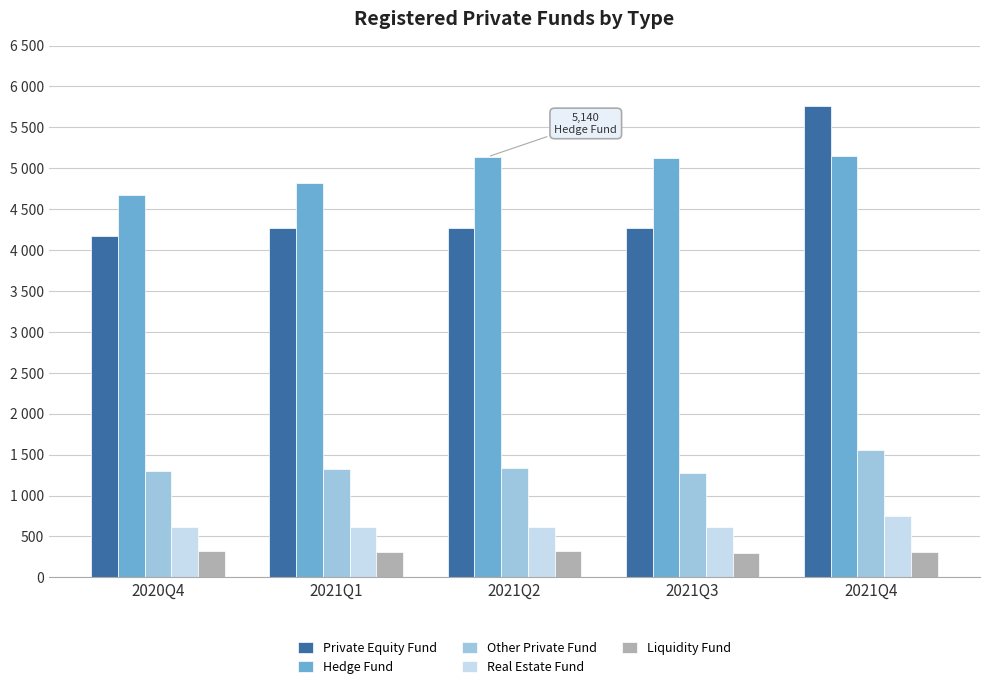

What are all the series names shown in the legend?

Private Equity Fund, Hedge Fund, Other Private Fund, Real Estate Fund, Liquidity Fund